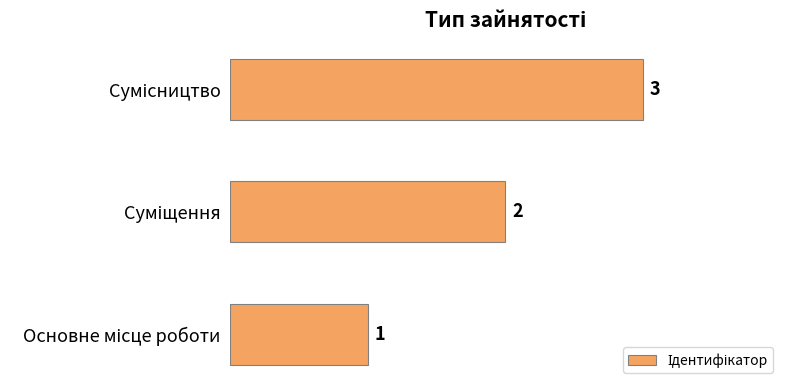

What is the average value?

2